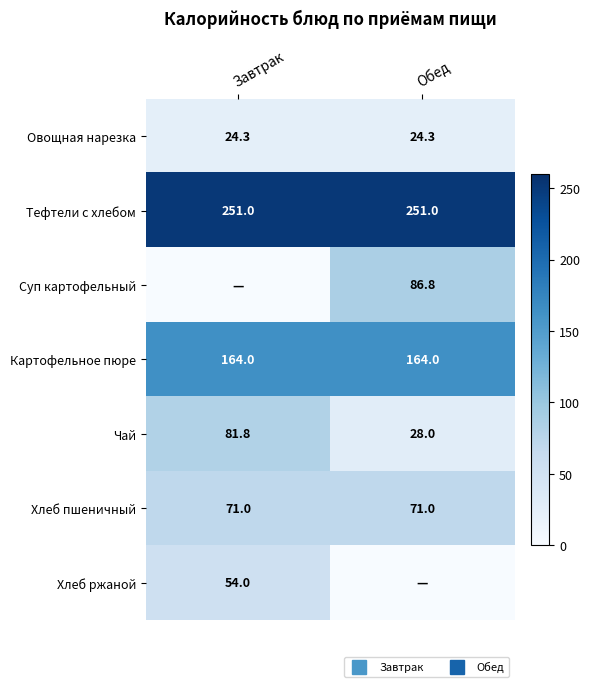

True or false: Картофельное пюре has a value of 164.0 at Обед.

True